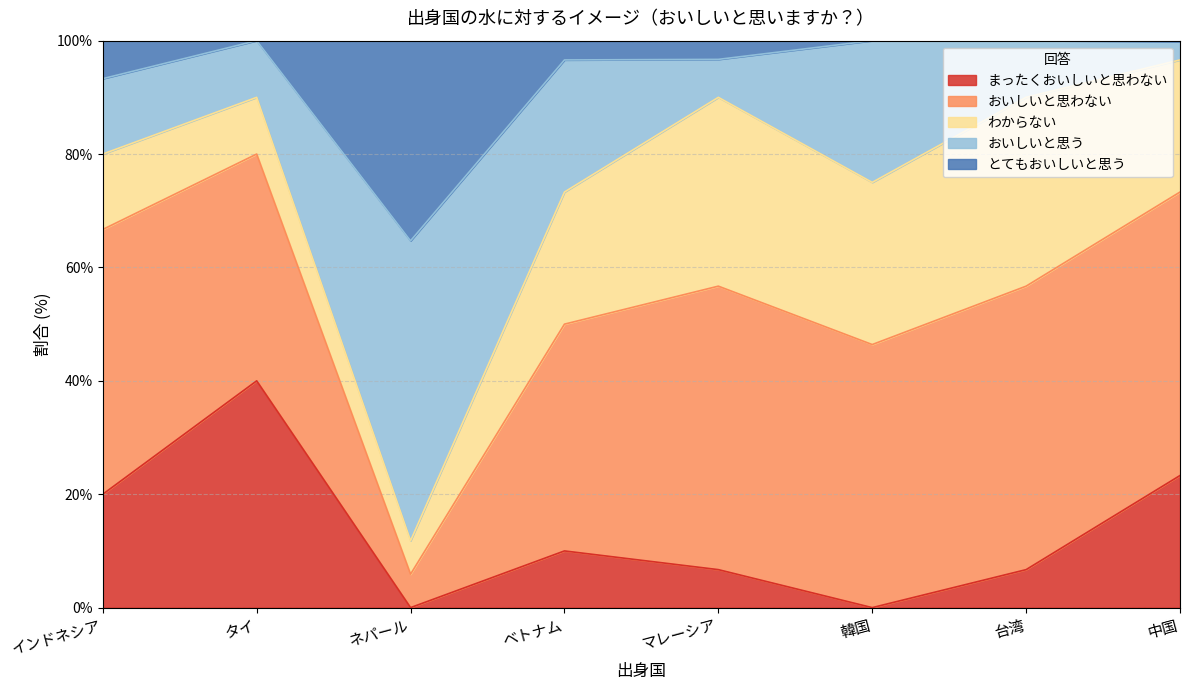

What is the label of the 8th point from the left?

中国